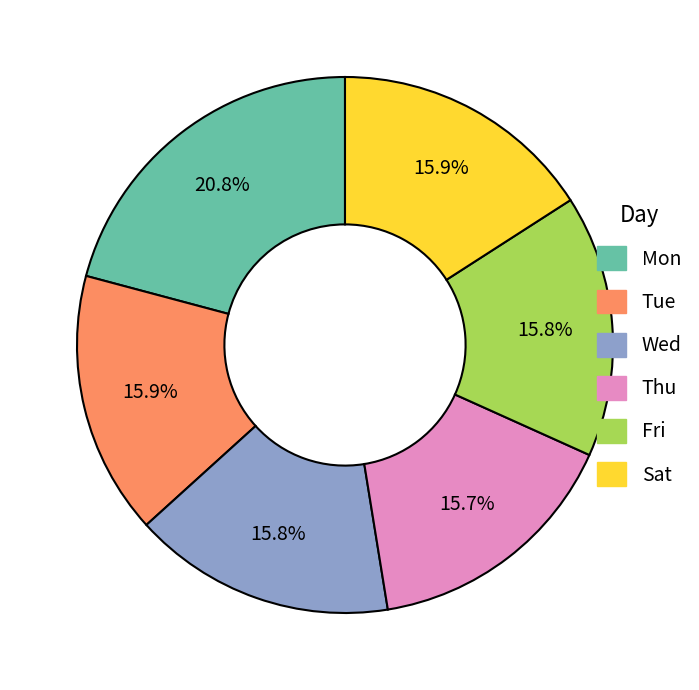

Is there a majority slice in this chart?

No